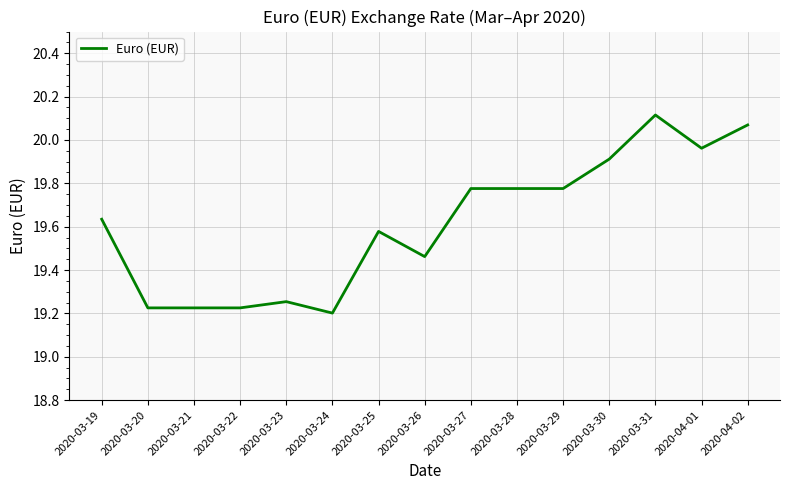

Which has a higher value, 2020-03-20 or 2020-03-27?

2020-03-27